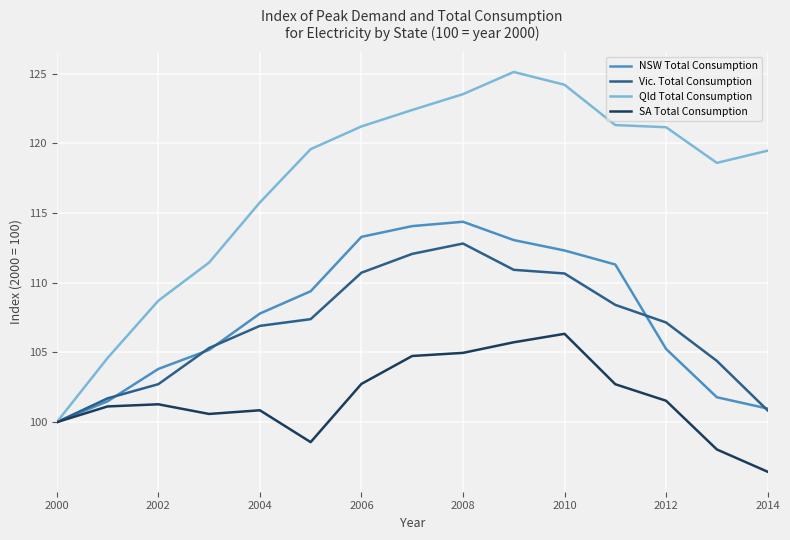

Rank the series by their maximum value, from highest to lowest.

Qld Total Consumption, NSW Total Consumption, Vic. Total Consumption, SA Total Consumption